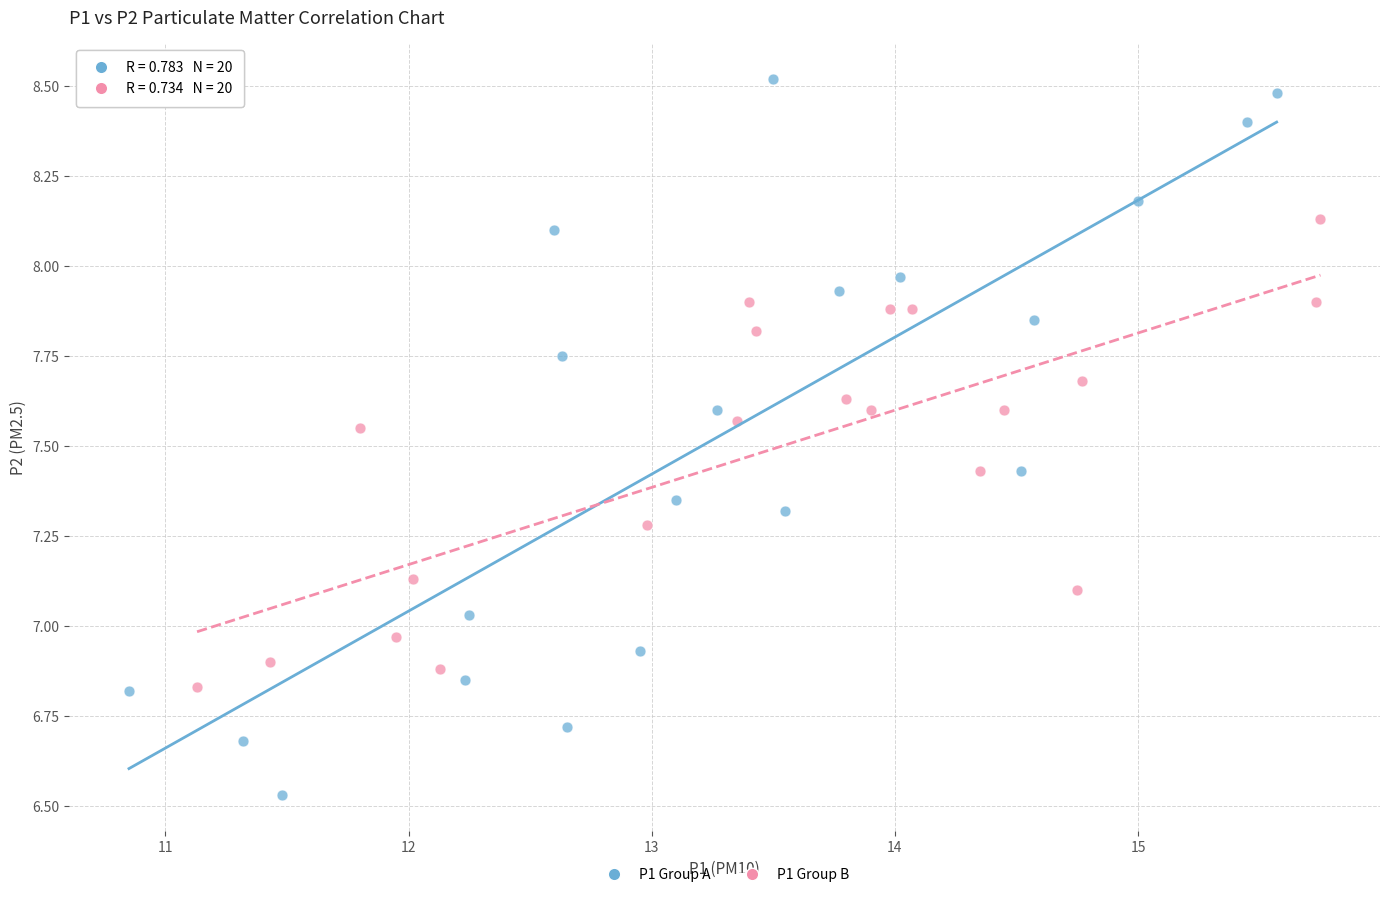

What are all the series names shown in the legend?

P1 Group A, P1 Group B